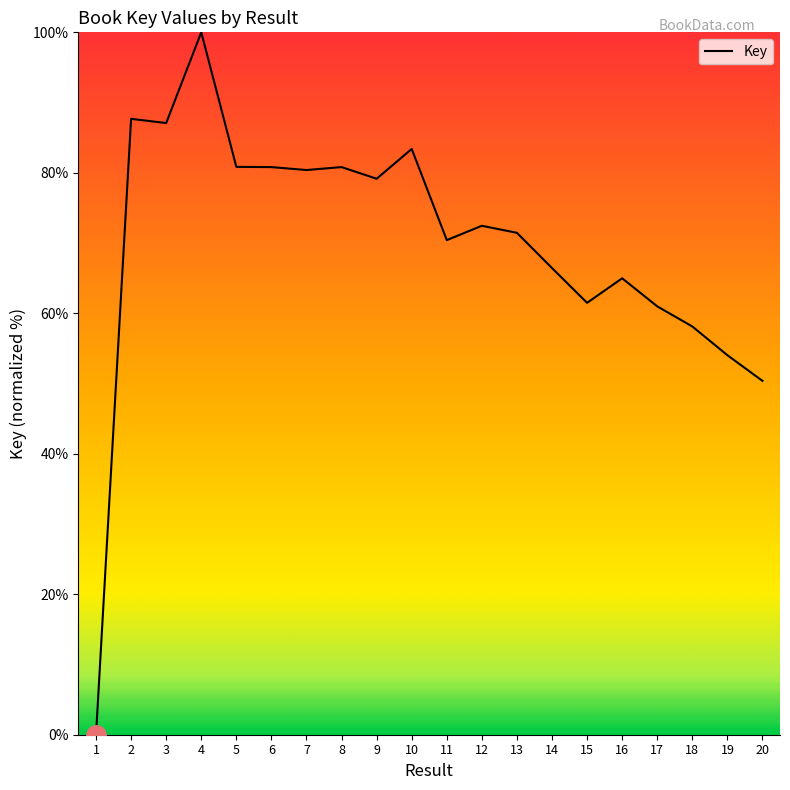

True or false: the data shows 80.8 at 6.

True